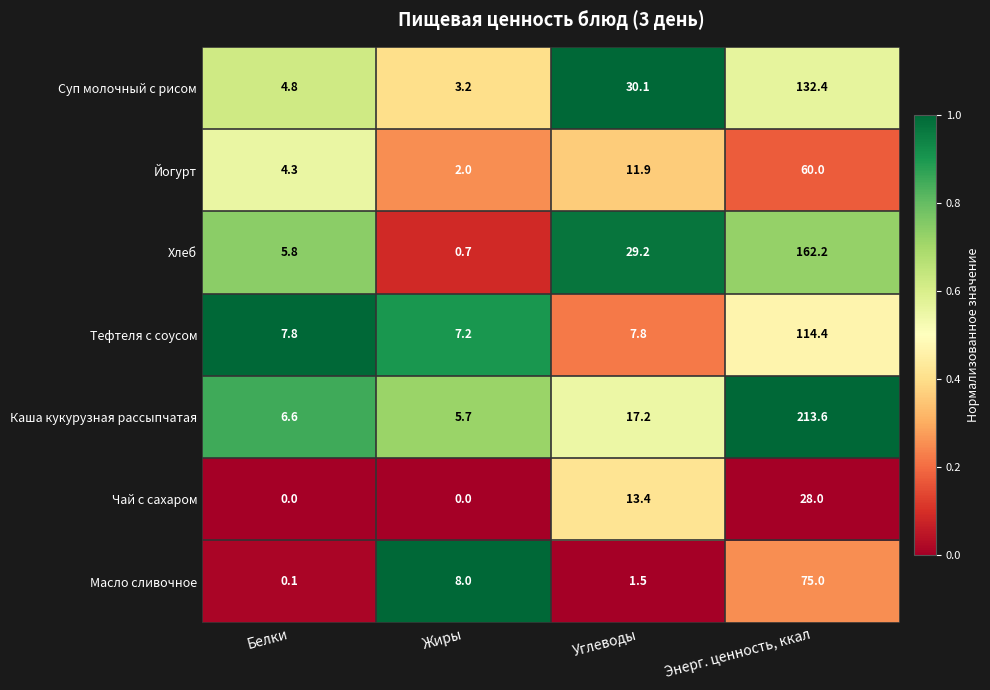

Rank the series at Углеводы from highest to lowest value.

Суп молочный с рисом, Хлеб, Каша кукурузная рассыпчатая, Чай с сахаром, Йогурт, Тефтеля с соусом, Масло сливочное